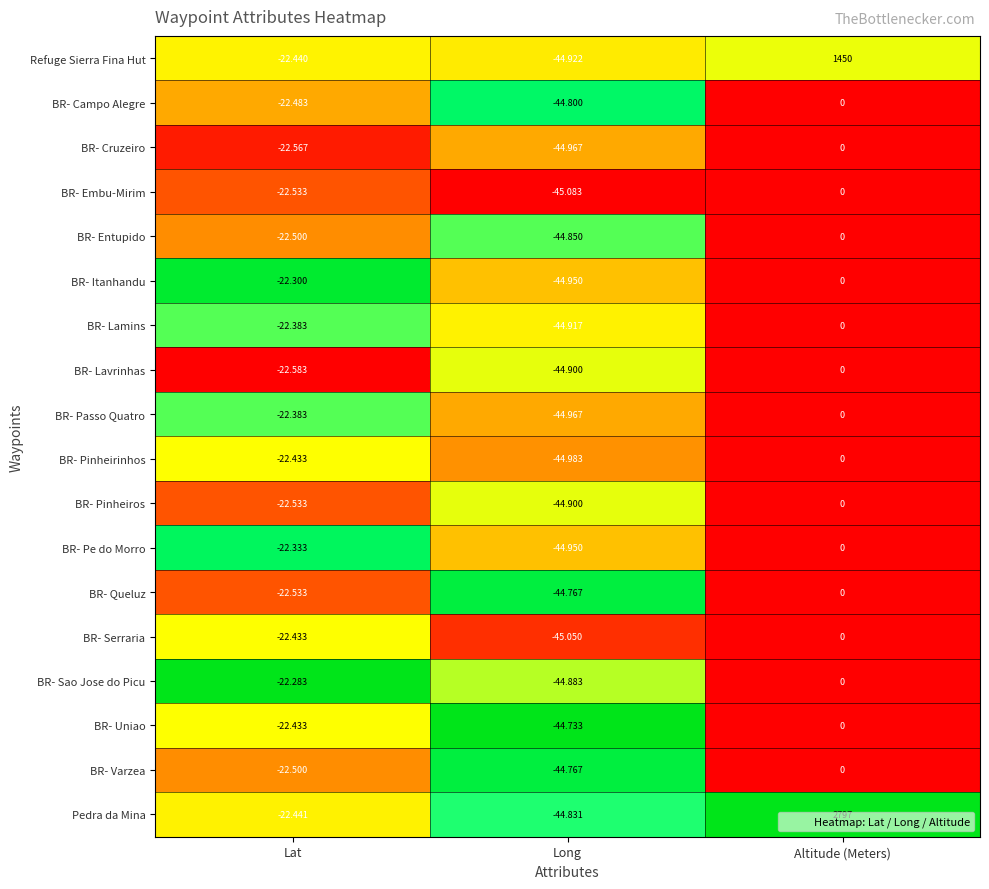

Which series changed the most between Lat and Altitude (Meters)?

Pedra da Mina